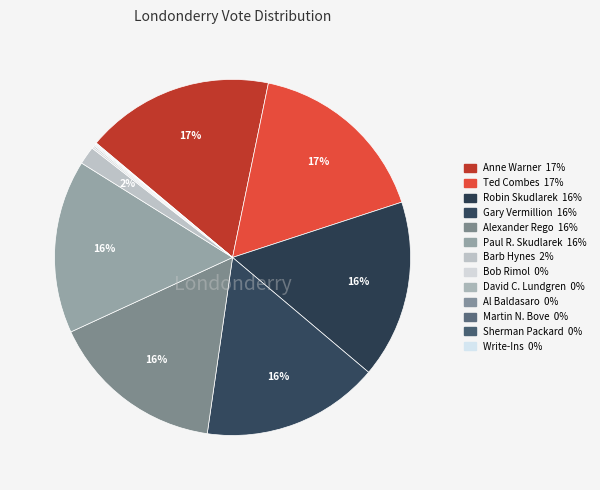

To the nearest percent, what percentage of the pie is Barb Hynes?

2%